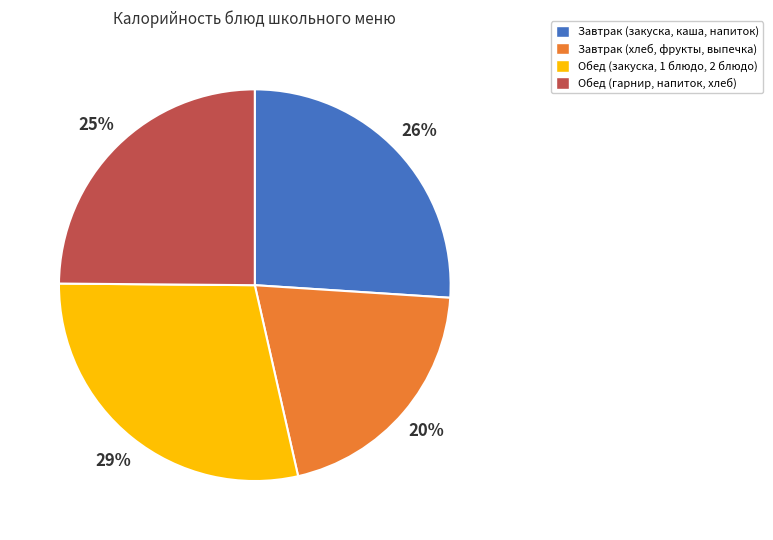

How many slices are in this pie chart?

4